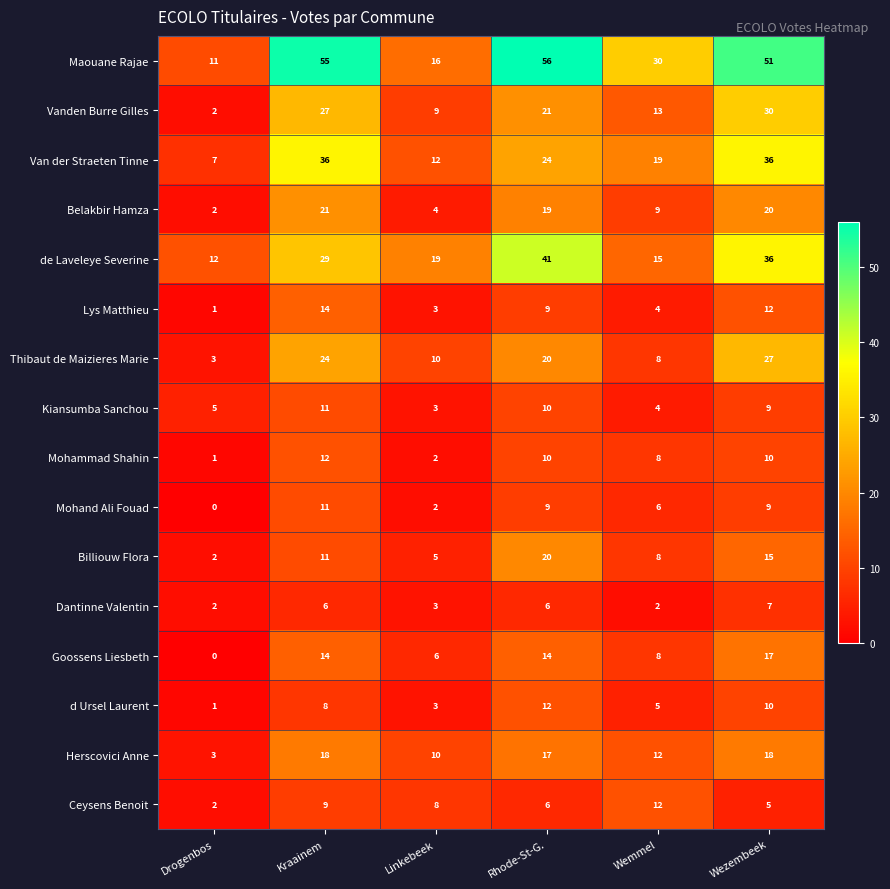

How many categories are shown in the chart?

6